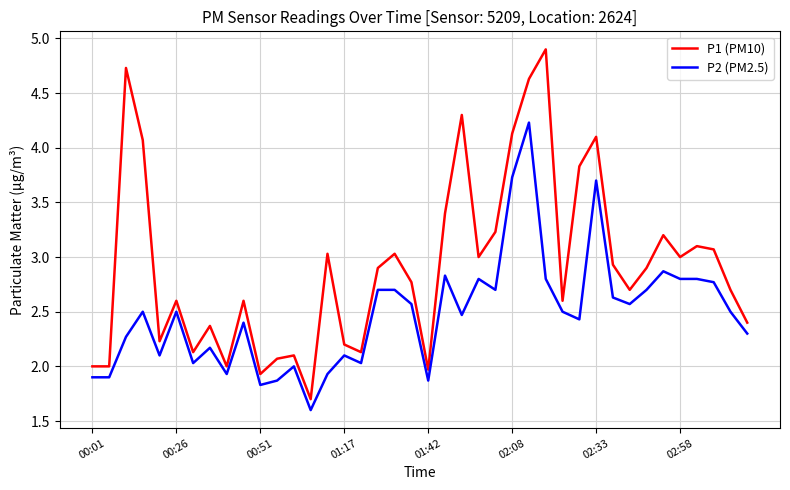

How many lines are shown in the chart?

2